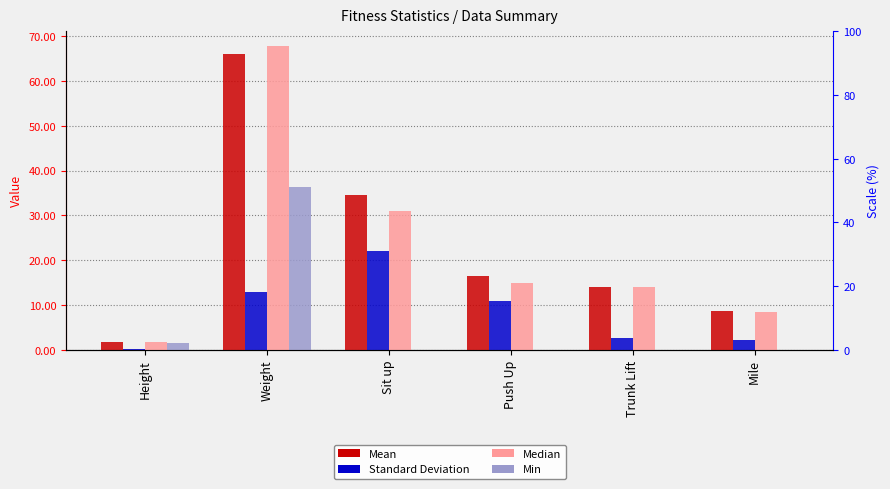

At which label does Median first exceed 15?

Weight